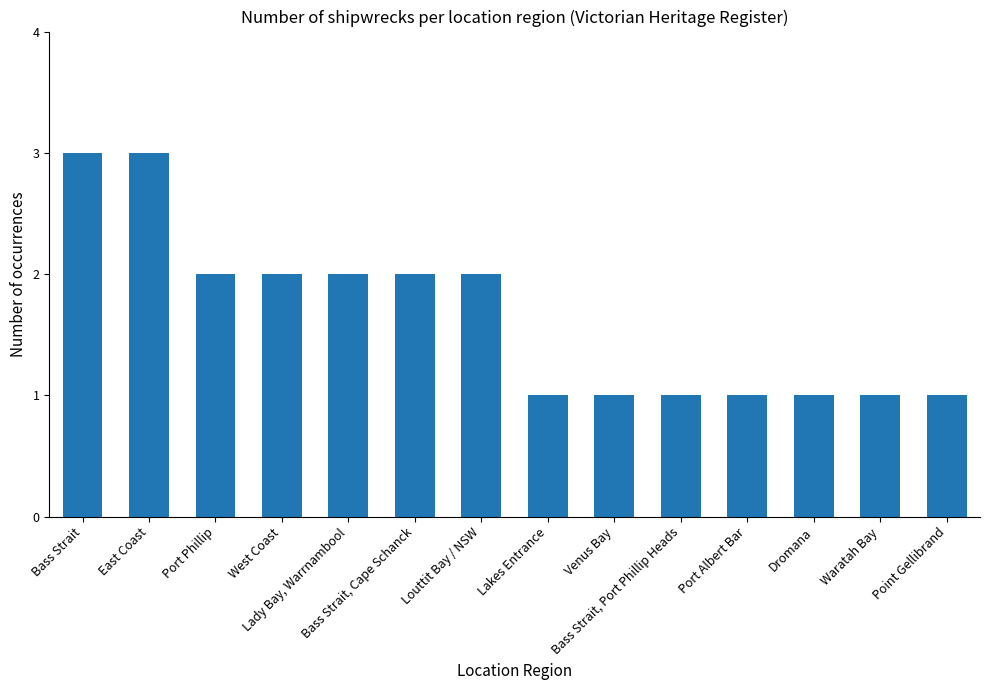

How many data points are less than 2?

7